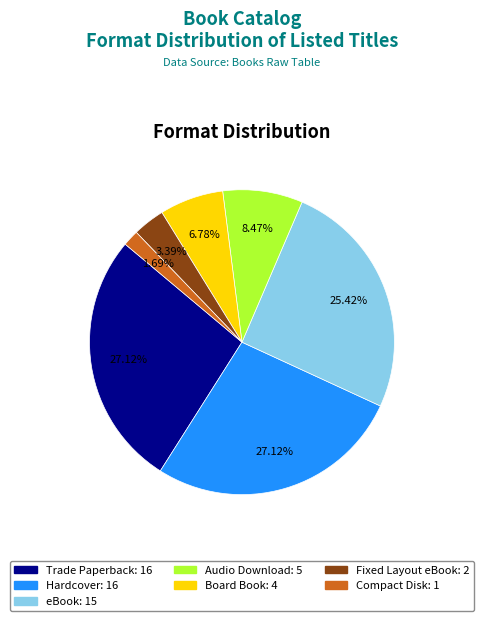

Does any single category account for the majority?

No